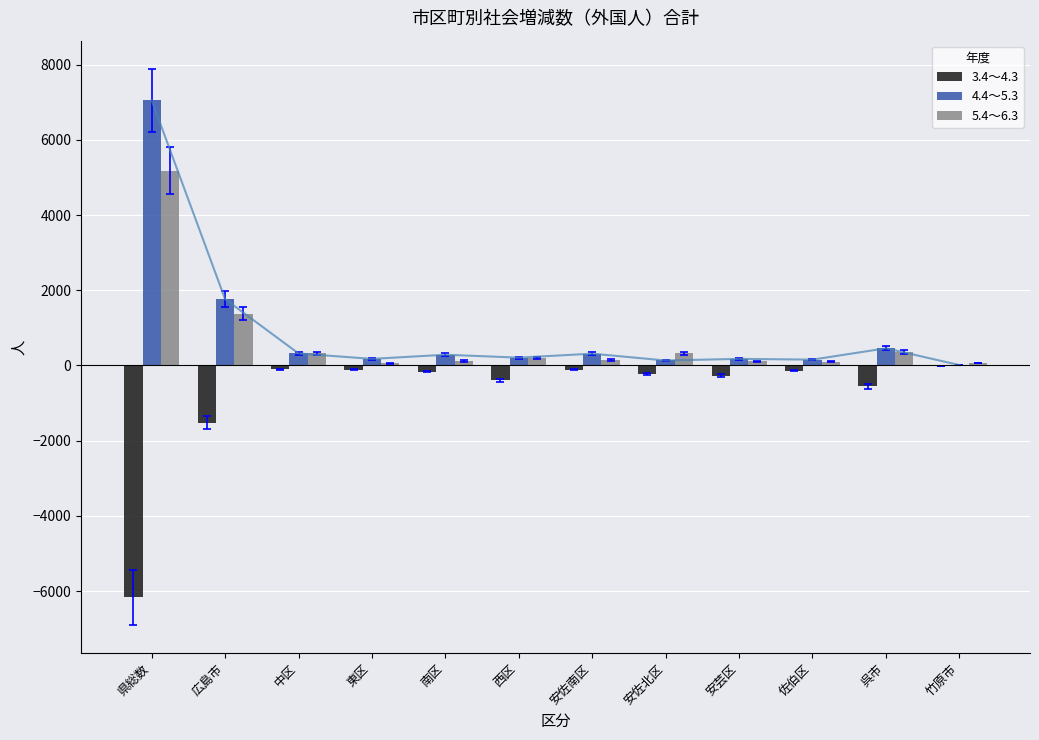

Between 中区 and 西区, which series saw the biggest shift?

3.4～4.3